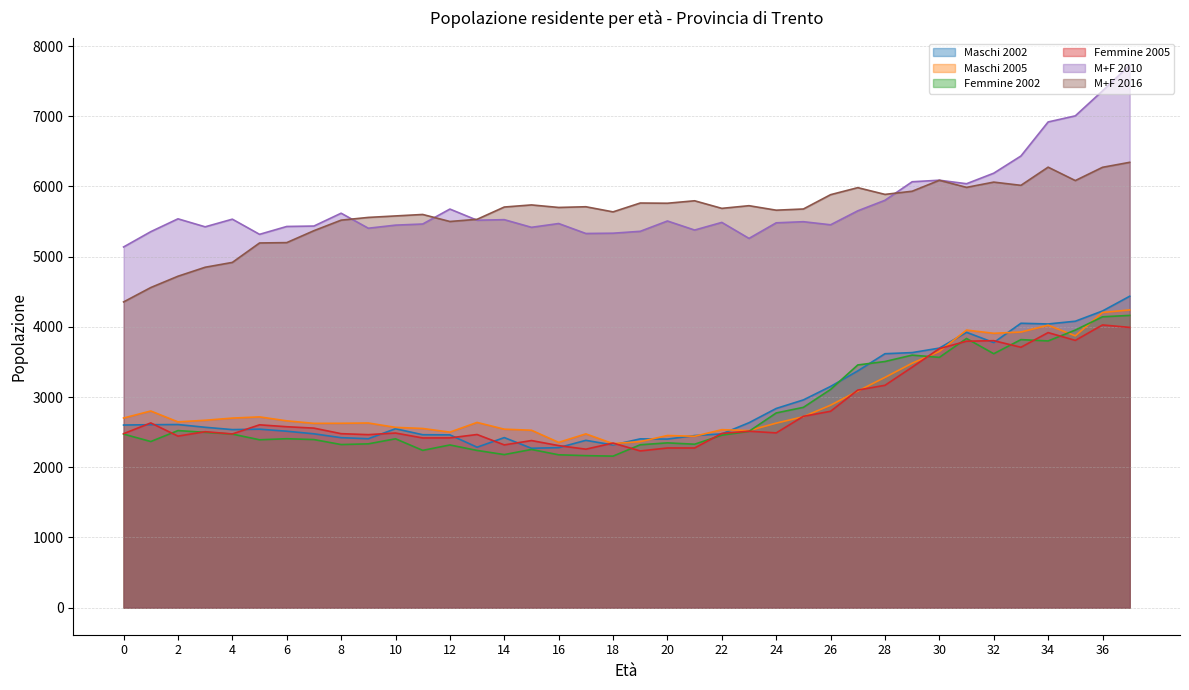

What are all the series names shown in the legend?

Maschi 2002, Maschi 2005, Femmine 2002, Femmine 2005, M+F 2010, M+F 2016